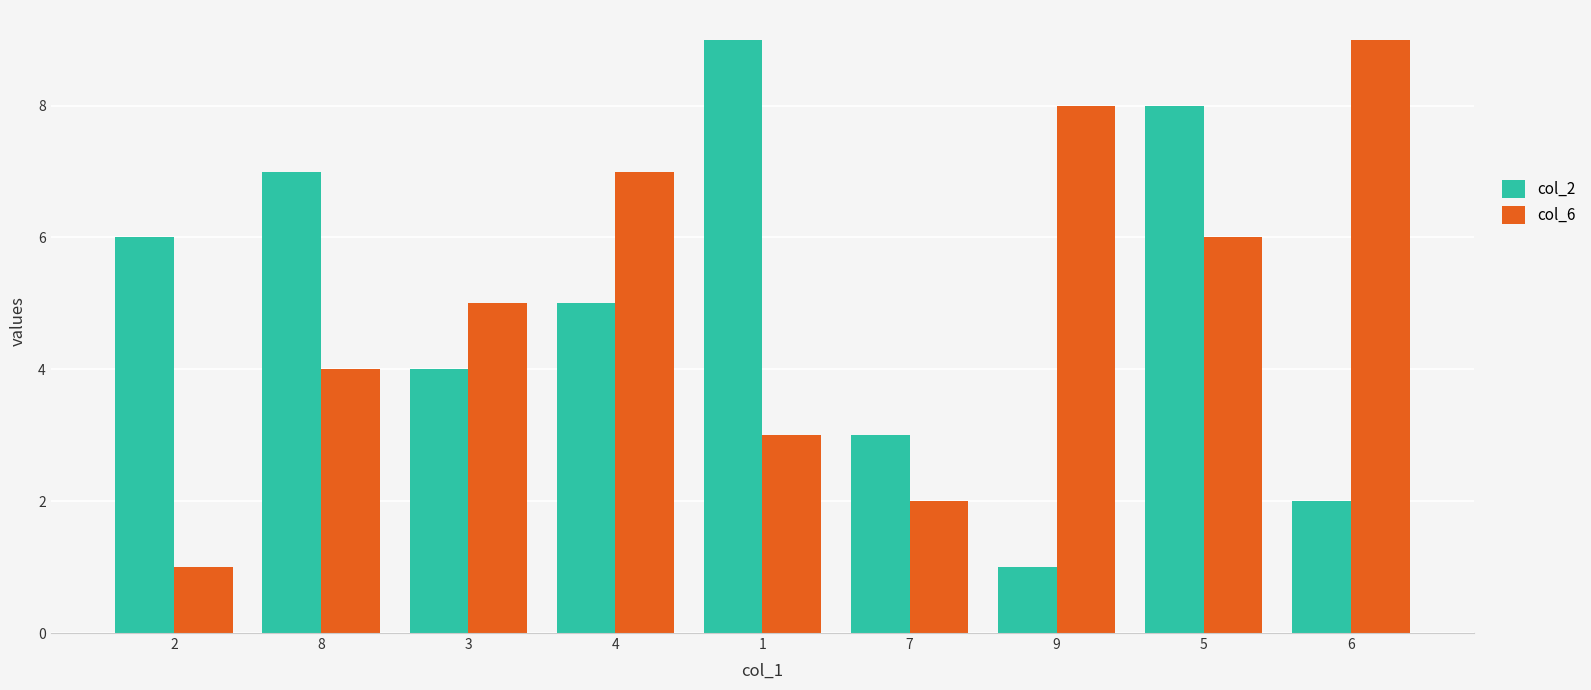

At which label does col_6 reach its peak?

6